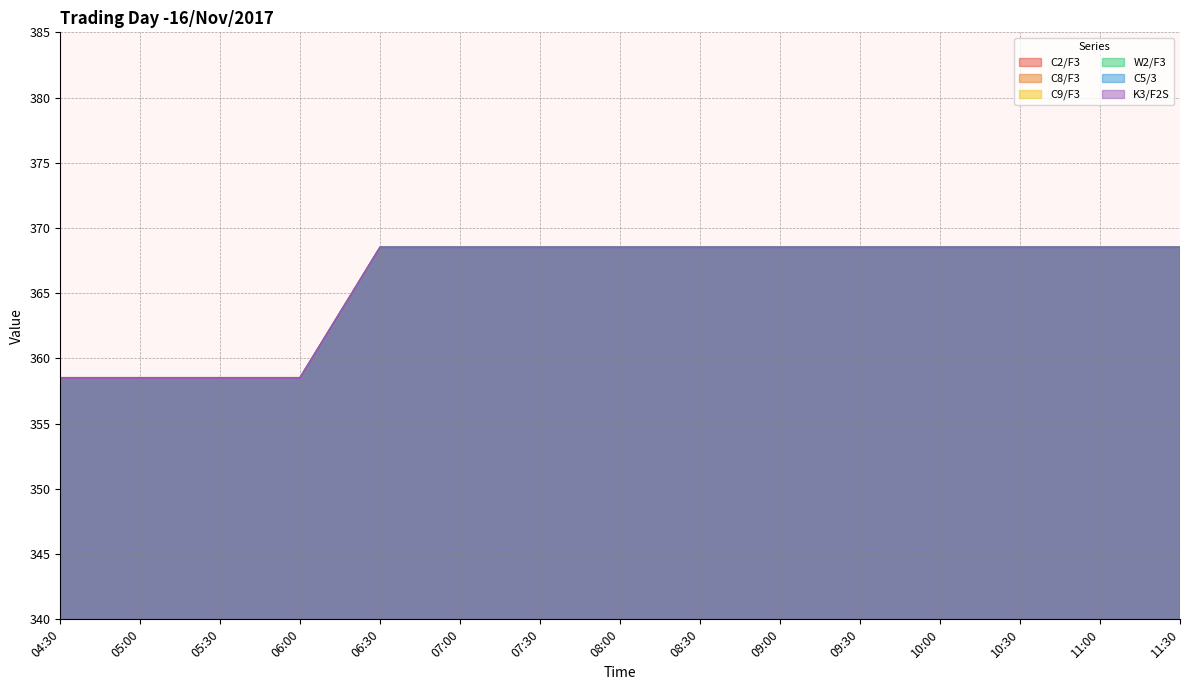

At which category is the sum across all series the highest?

06:30